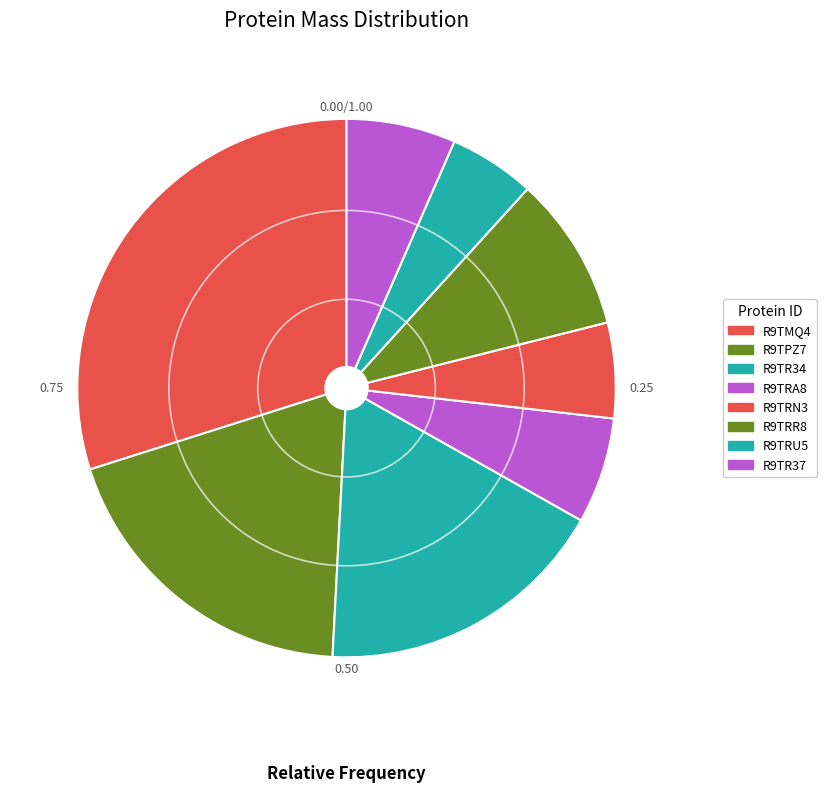

What percentage do R9TRU5 and R9TR34 together represent?

22.8%